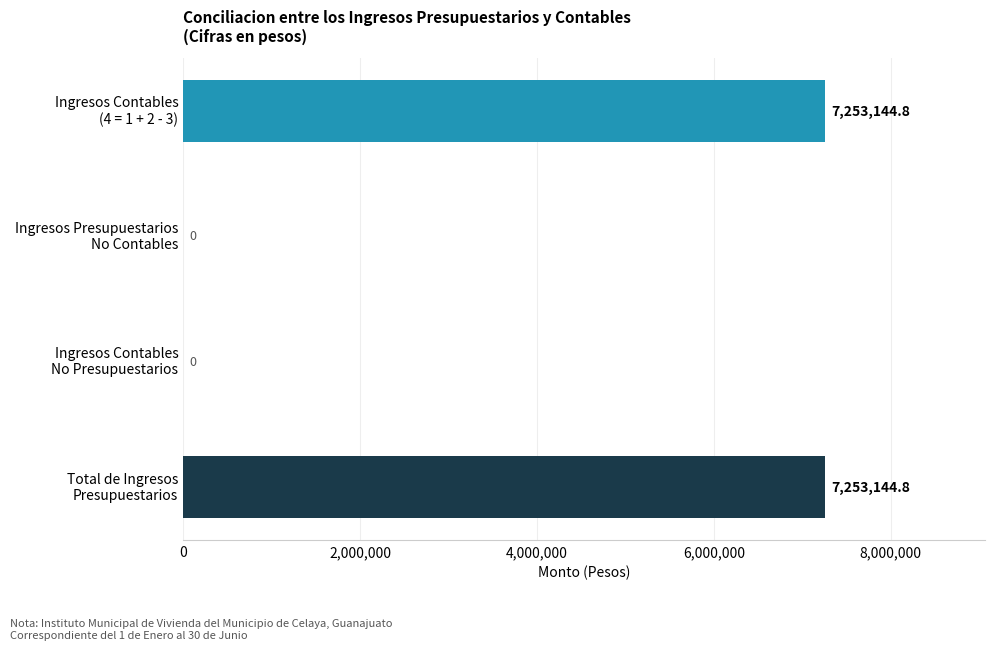

What is the greatest value displayed?

7253144.8